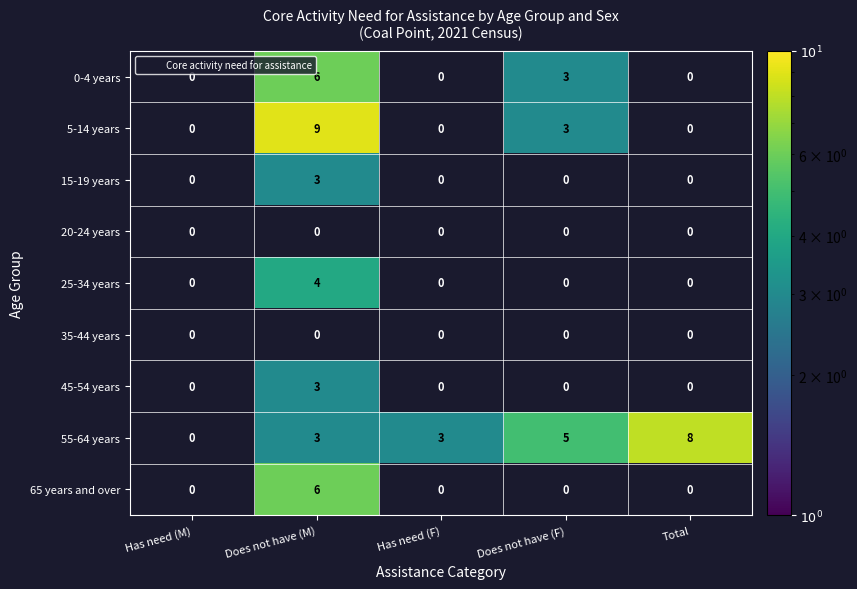

Which label corresponds to the largest value in the chart?

Does not have (M)